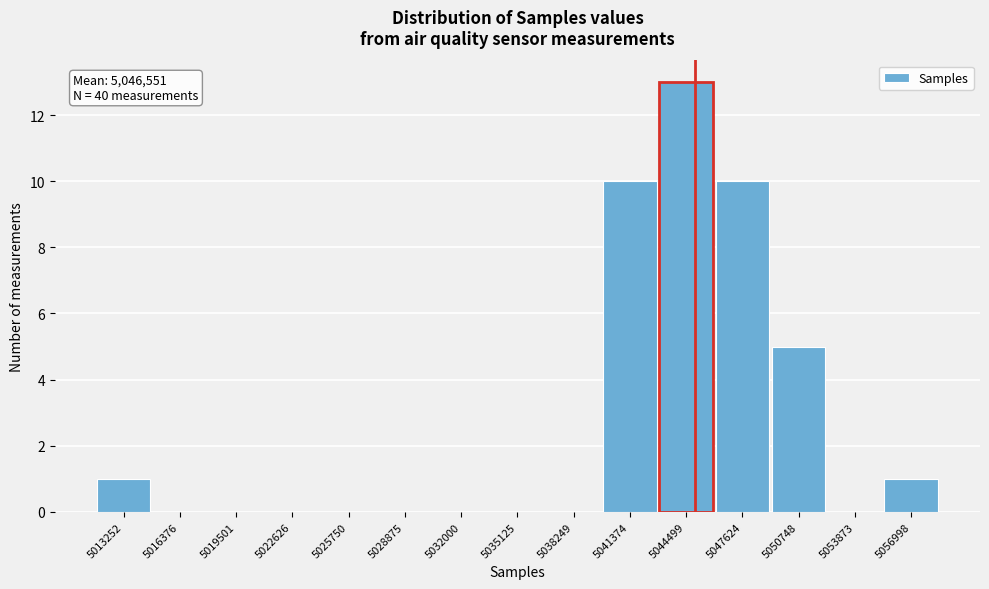

Reading right to left, extract all data points from this chart.

5056998=1	5053873=0	5050748=5	5047624=10	5044499=13	5041374=10	5038249=0	5035125=0	5032000=0	5028875=0	5025750=0	5022626=0	5019501=0	5016376=0	5013252=1